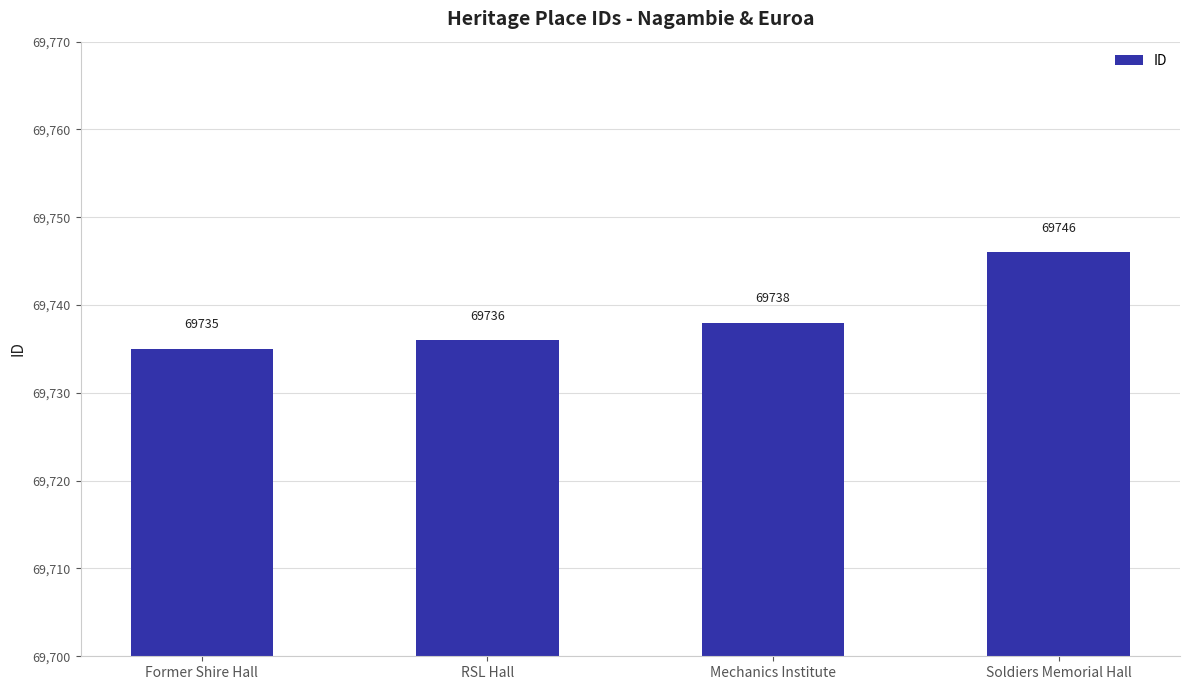

Approximately how many times larger is the value at Former Shire Hall compared to Mechanics Institute?

1.0